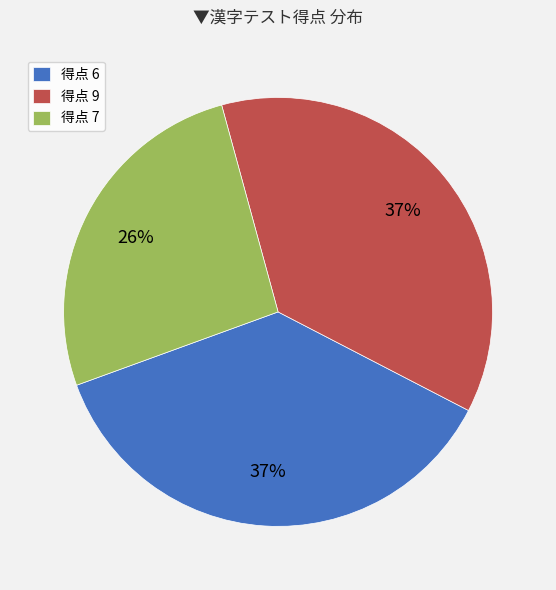

Do 得点 6 and 得点 9 together represent more than half of the pie?

Yes